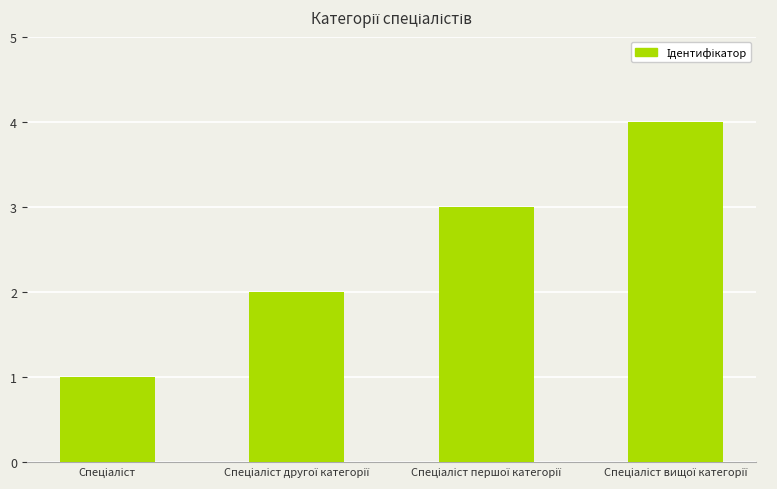

How many data points does each series have?

4